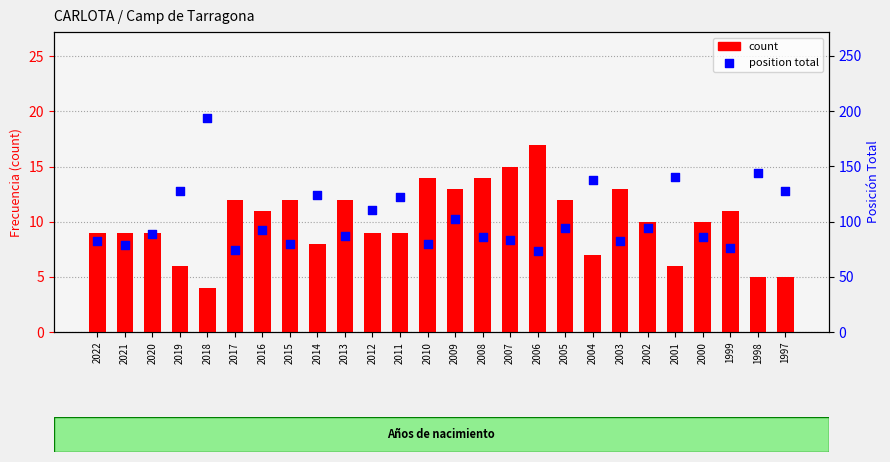

Which series reaches the minimum Y coordinate?

count